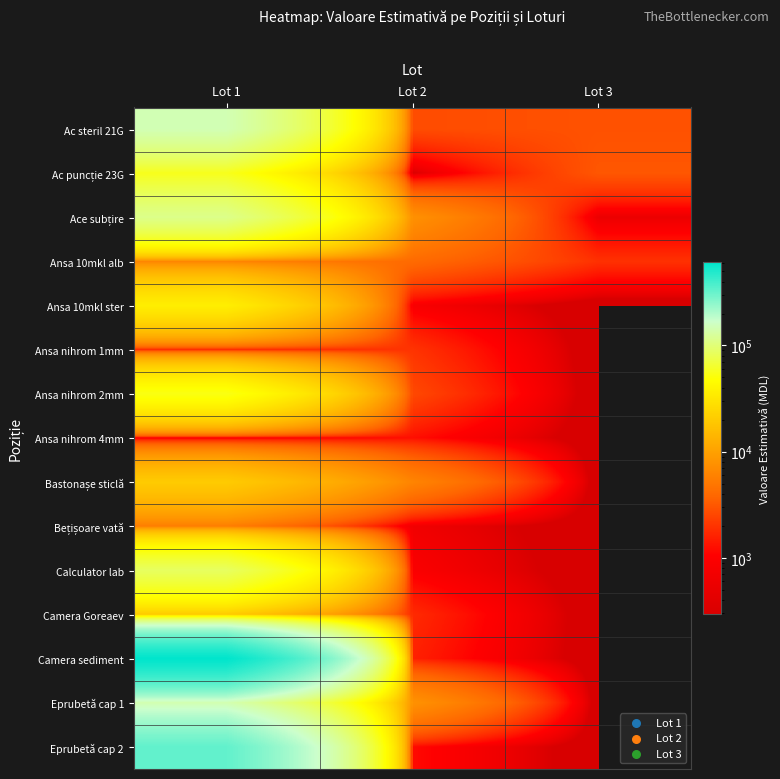

List the series in order of their peak value, lowest first.

Ansa nihrom 4mm, Ansa nihrom 1mm, Bețișoare vată, Ansa 10mkl alb, Camera Goreaev, Bastonașe sticlă, Ansa 10mkl ster, Ansa nihrom 2mm, Ac puncție 23G, Calculator lab, Ace subțire, Eprubetă cap 1, Ac steril 21G, Eprubetă cap 2, Camera sediment